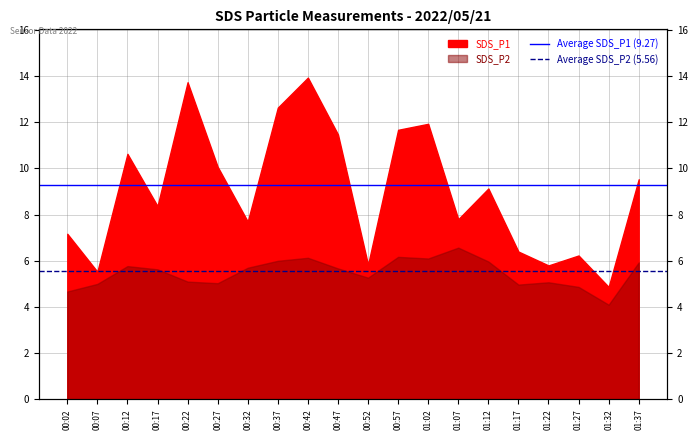

What is the sum of all Average SDS_P2 (5.56) values?

11.1